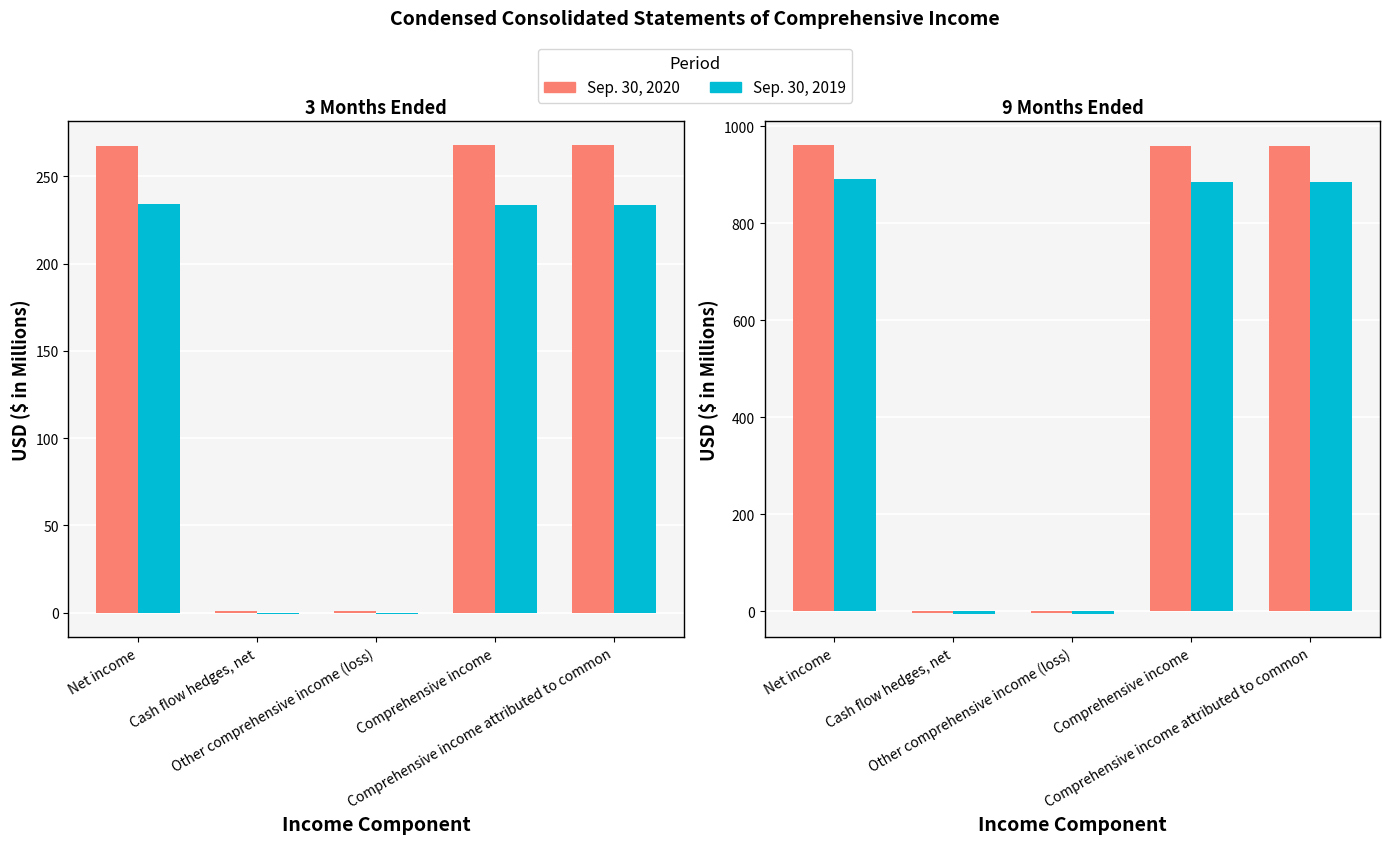

Which series has the largest total across all categories?

9 Months Sep 2020